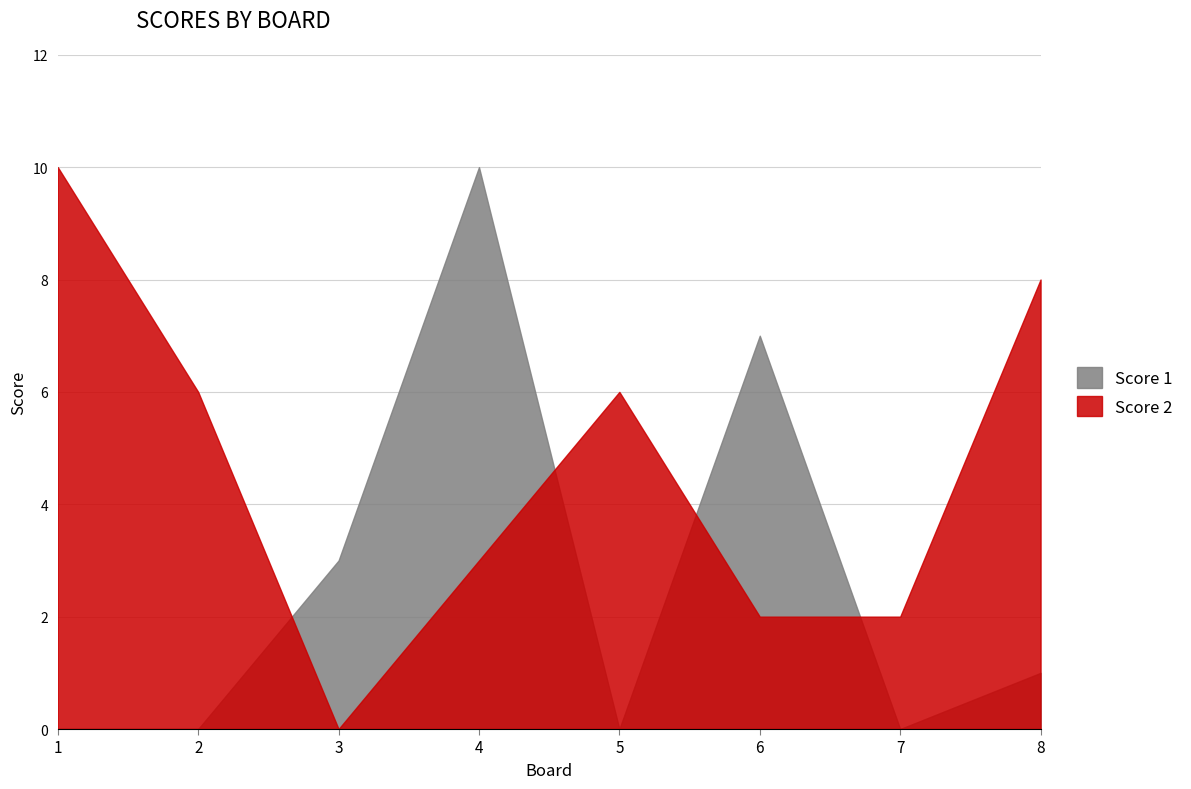

What is the value of the Score 1 point at the 8th from the left?

1